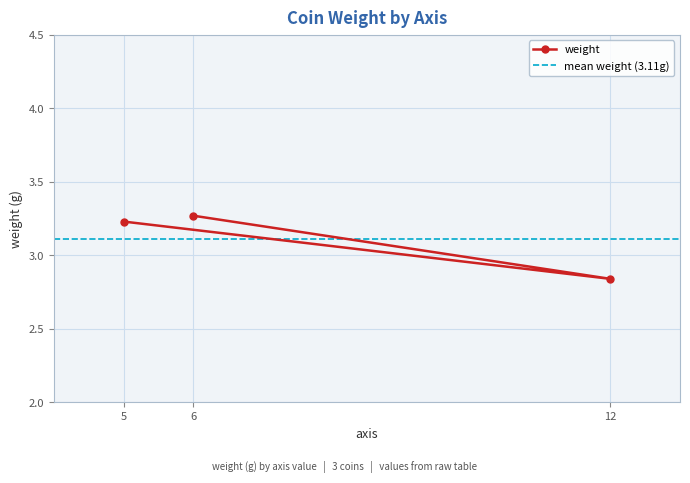

What is the value of the 1st point from the left?

3.2